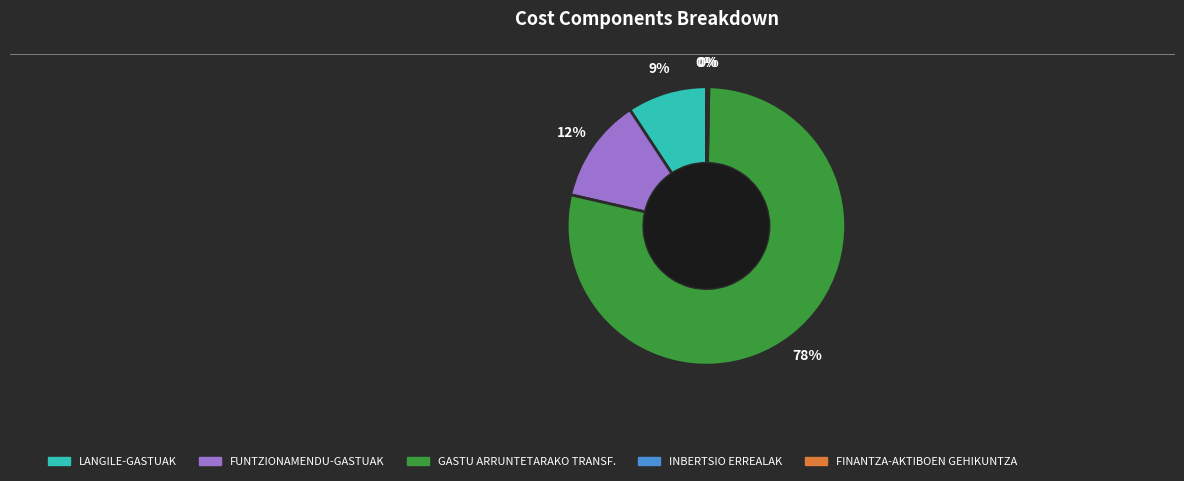

Which slice is the largest?

GASTU ARRUNTETARAKO TRANSF.